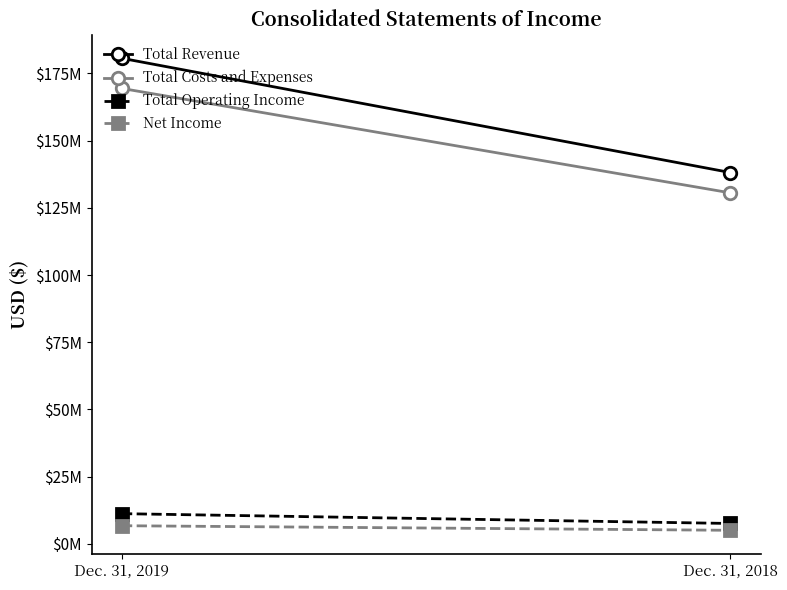

The value of Net Income at Dec. 31, 2019 is 6726607. True or false?

True